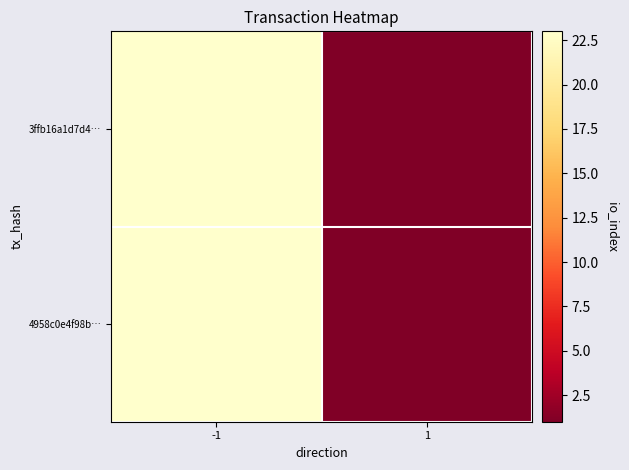

Reading left to right, list all the values displayed in this chart.

3ffb16a1d7d4…: -1=23	1=1
4958c0e4f98b…: -1=23	1=1